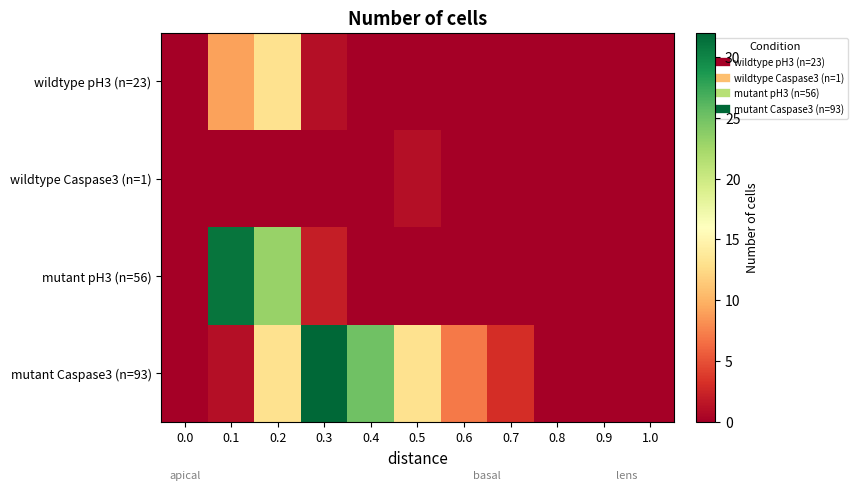

Rank the series by their average value, from lowest to highest.

wildtype Caspase3 (n=1), wildtype pH3 (n=23), mutant pH3 (n=56), mutant Caspase3 (n=93)